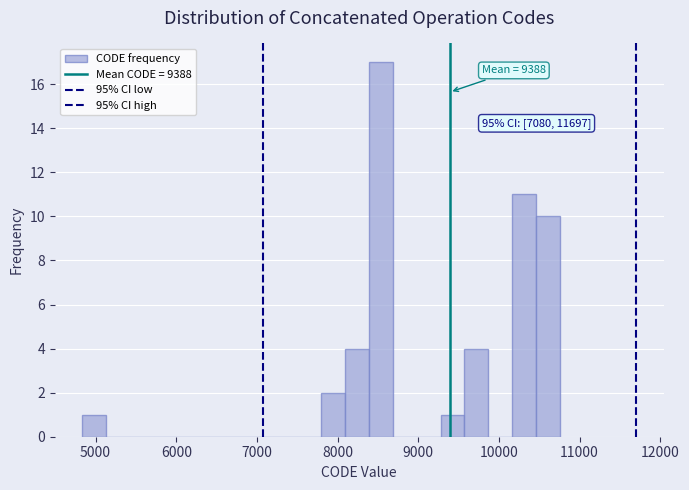

Read against the x-axis, roughly where is the centre of the tallest bar?

8500